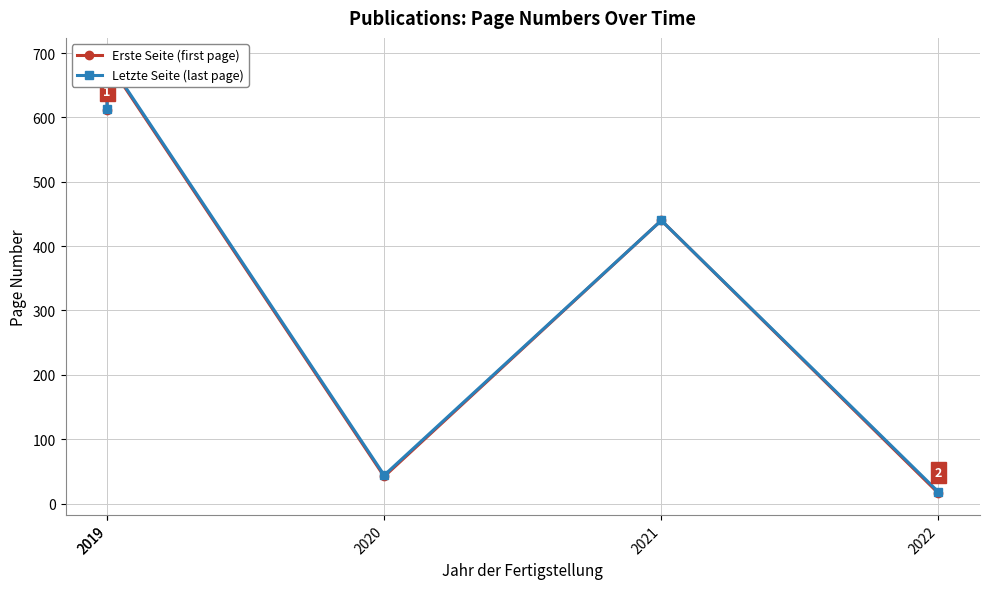

At which category does Letzte Seite (last page) reach its first local peak?

2019